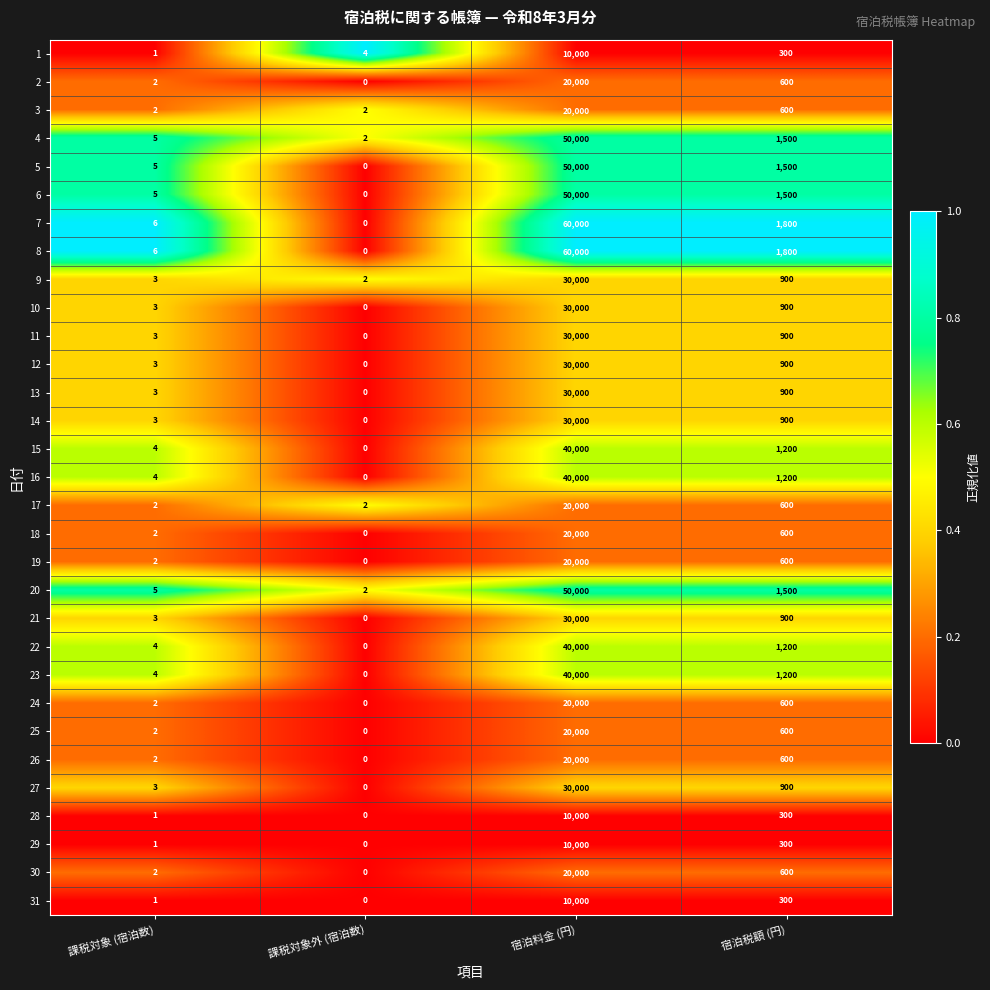

What is the spread (max minus min) of values at 課税対象 (宿泊数)?

5